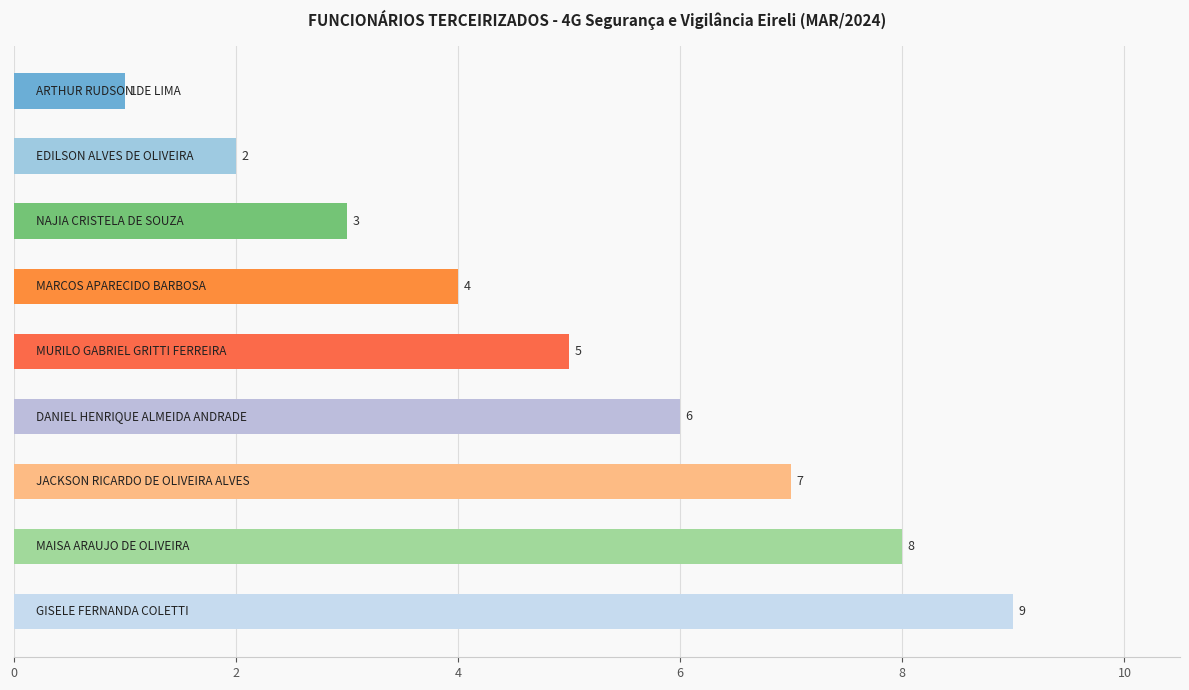

What is the maximum value shown in the chart?

9